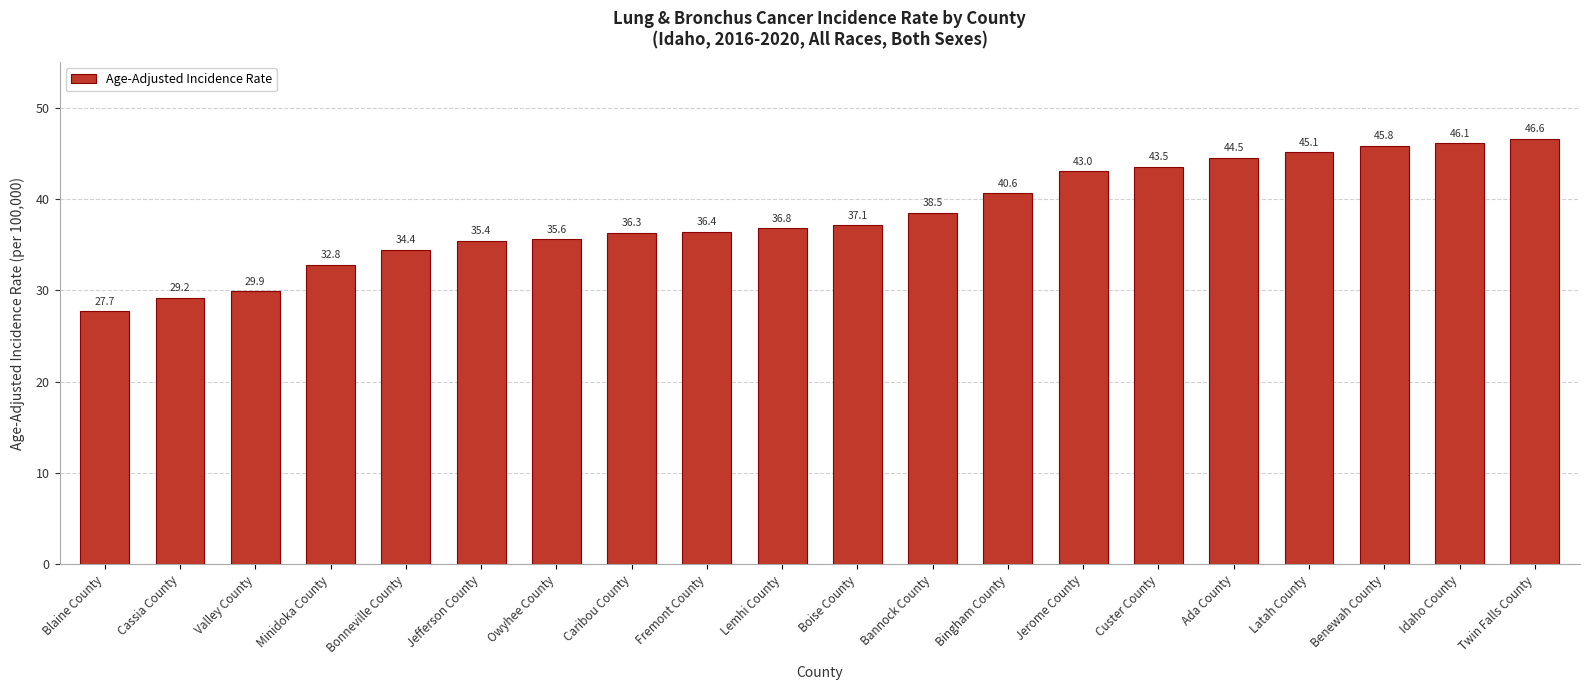

What is the difference between the second highest and minimum values?

18.4